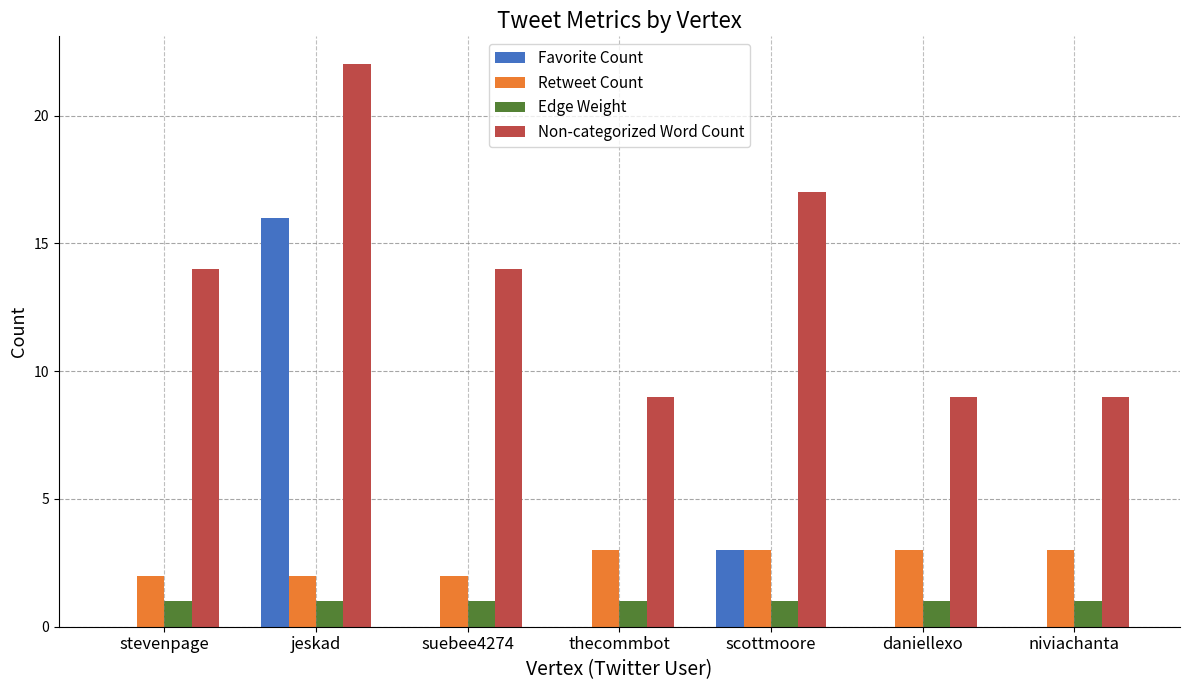

Reading left to right, extract all data points from this chart.

Favorite Count: stevenpage=0	jeskad=16	suebee4274=0	thecommbot=0	scottmoore=3	daniellexo=0	niviachanta=0
Retweet Count: stevenpage=2	jeskad=2	suebee4274=2	thecommbot=3	scottmoore=3	daniellexo=3	niviachanta=3
Edge Weight: stevenpage=1	jeskad=1	suebee4274=1	thecommbot=1	scottmoore=1	daniellexo=1	niviachanta=1
Non-categorized Word Count: stevenpage=14	jeskad=22	suebee4274=14	thecommbot=9	scottmoore=17	daniellexo=9	niviachanta=9